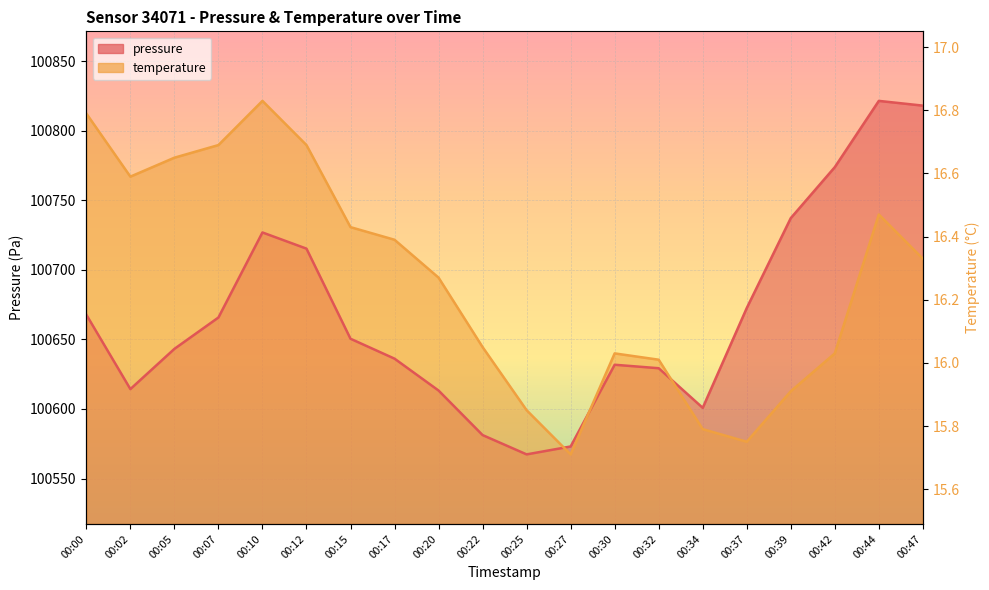

True or false: pressure has more than 1 points higher than both neighbors.

True